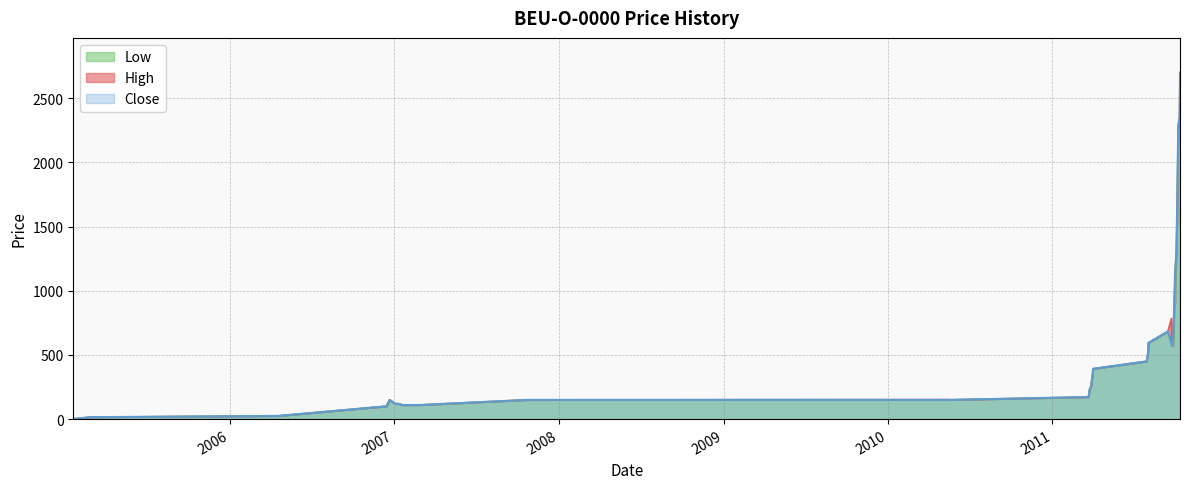

What is the difference between the Close values at 2011-03-22 and 2007-01-05?

52